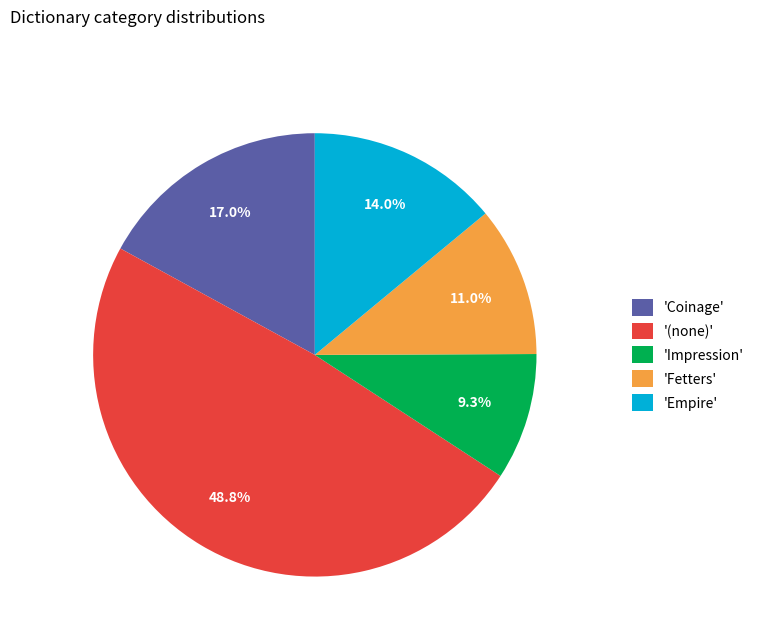

Between 'Impression' and 'Fetters', which is larger?

'Fetters'